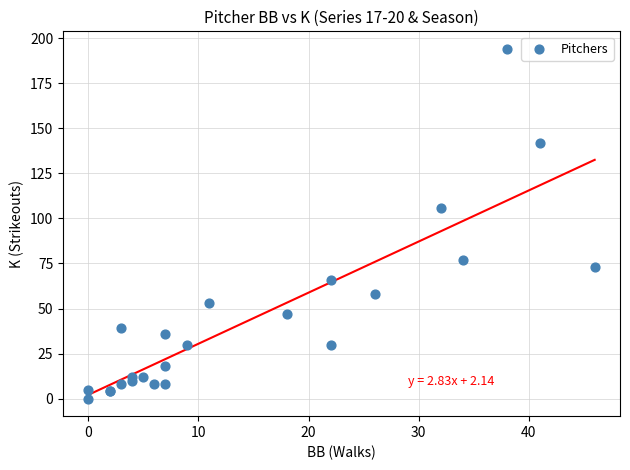

What Y value in the scatter plot is closest to 97?

106